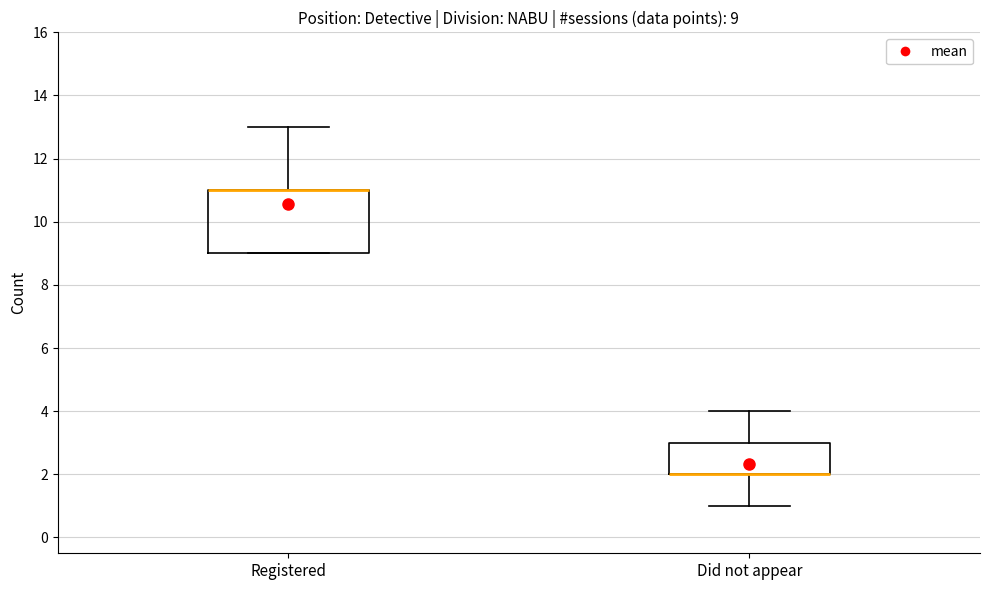

Which box is the tallest, from its lower edge to its upper edge?

Registered